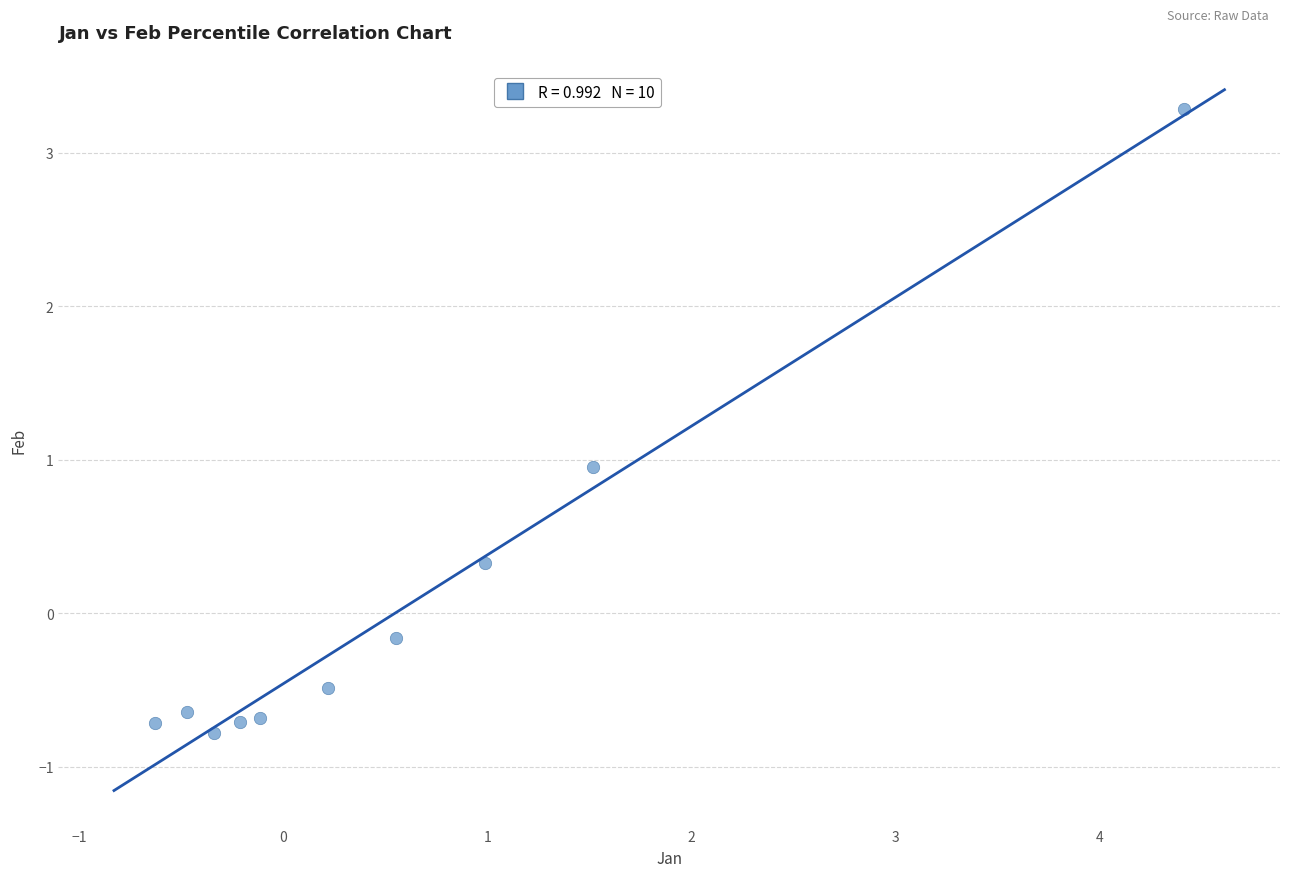

What is the average X value?

0.6